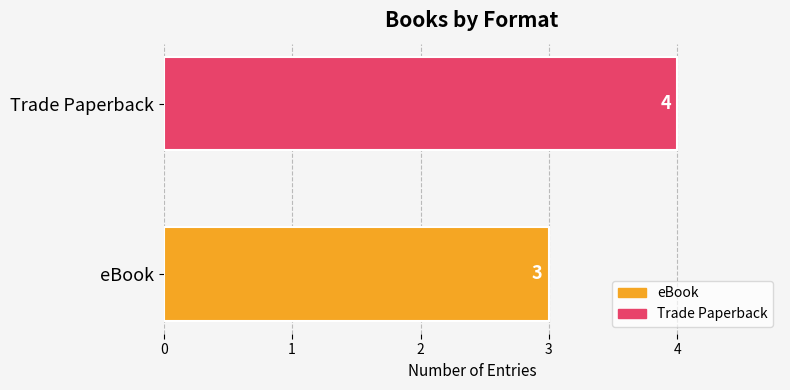

Is it true that the value at Trade Paperback is 4?

True